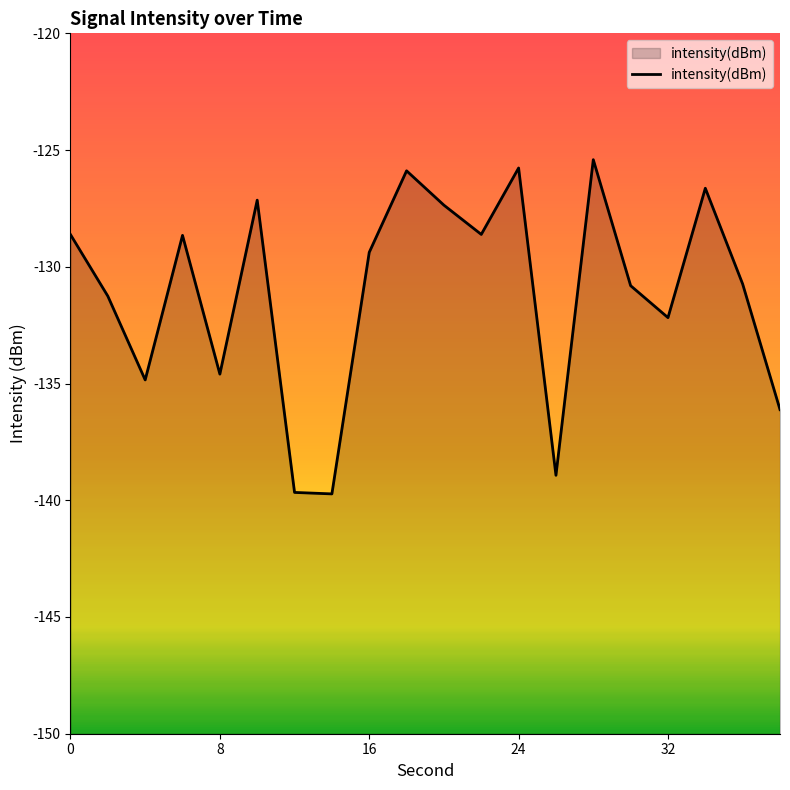

Does the chart display data point markers on the line(s)?

No